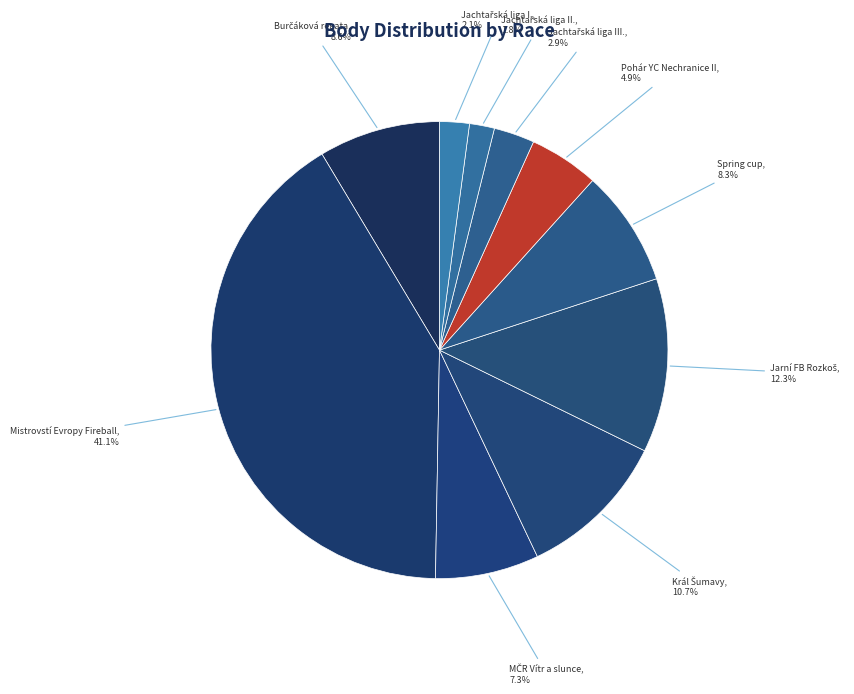

Is there any slice that represents more than half of the pie?

No